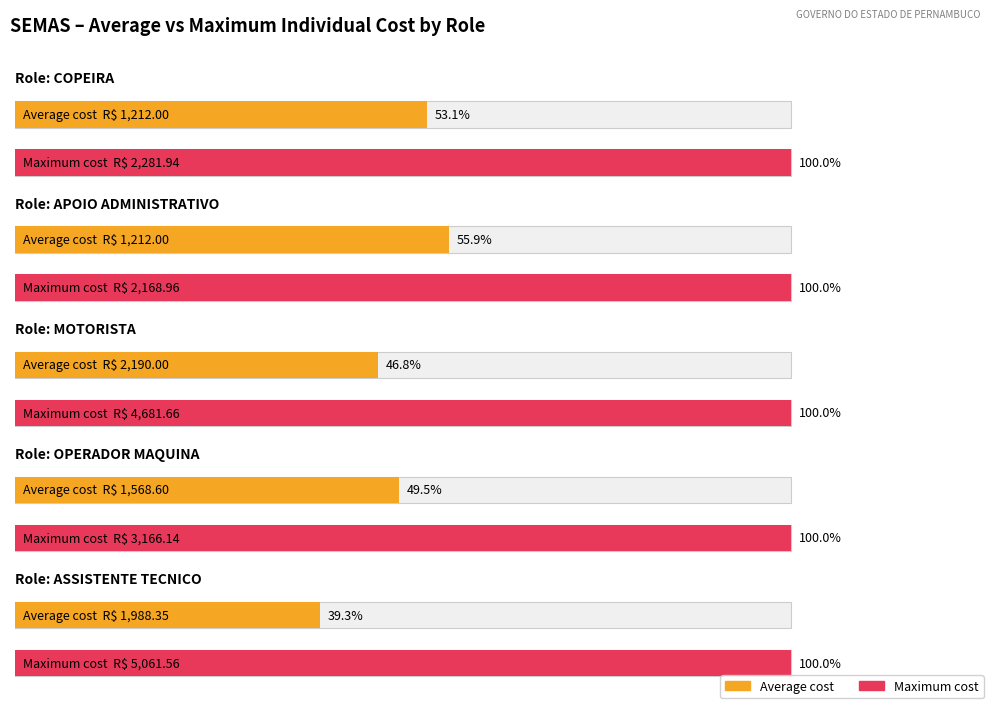

At which category does the chart reach its minimum across all series?

COPEIRA